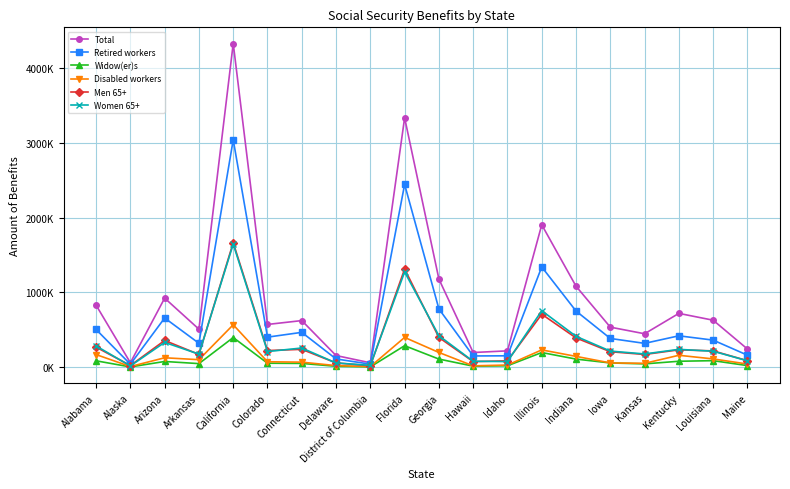

List the labels in order of Men 65+ value, smallest first.

District of Columbia, Alaska, Delaware, Hawaii, Idaho, Maine, Kansas, Arkansas, Iowa, Louisiana, Colorado, Kentucky, Connecticut, Alabama, Arizona, Indiana, Georgia, Illinois, Florida, California